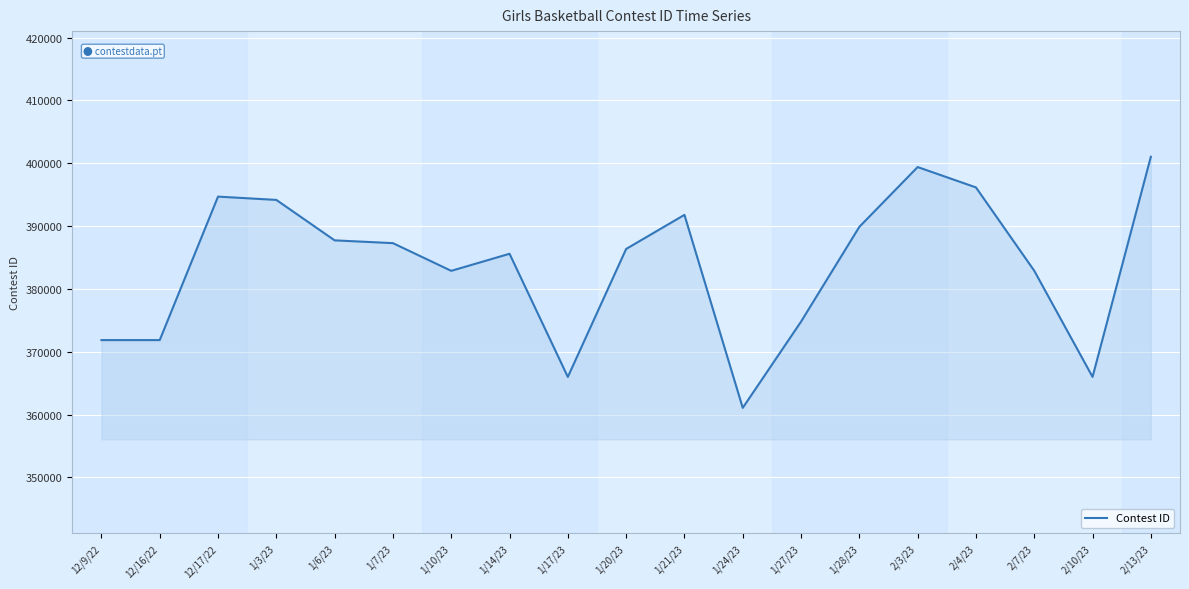

What is the difference between the maximum and minimum values?

39975